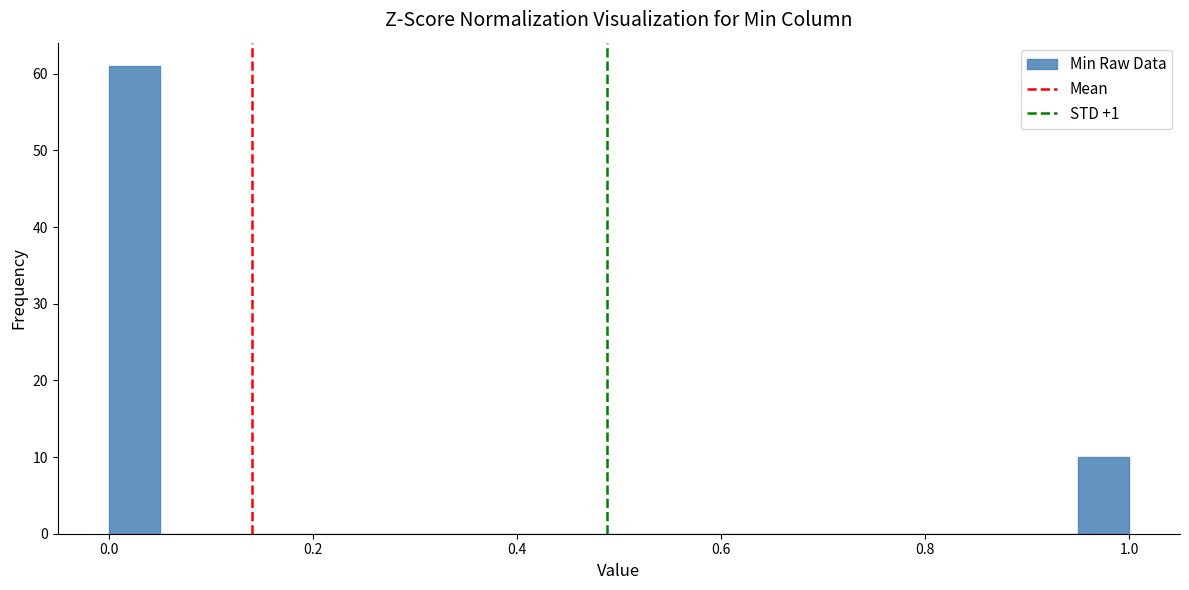

Read against the x-axis, roughly where is the centre of the tallest bar?

0.02